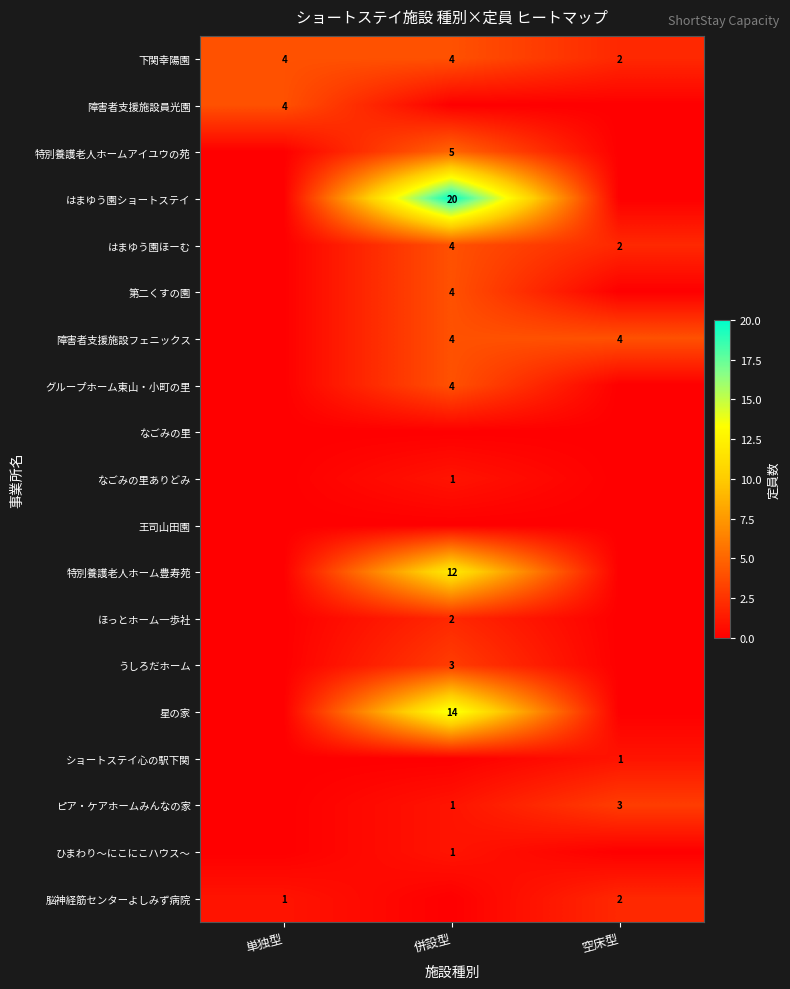

What is the sum of the はまゆう園ほーむ values at 併設型 and 空床型?

6